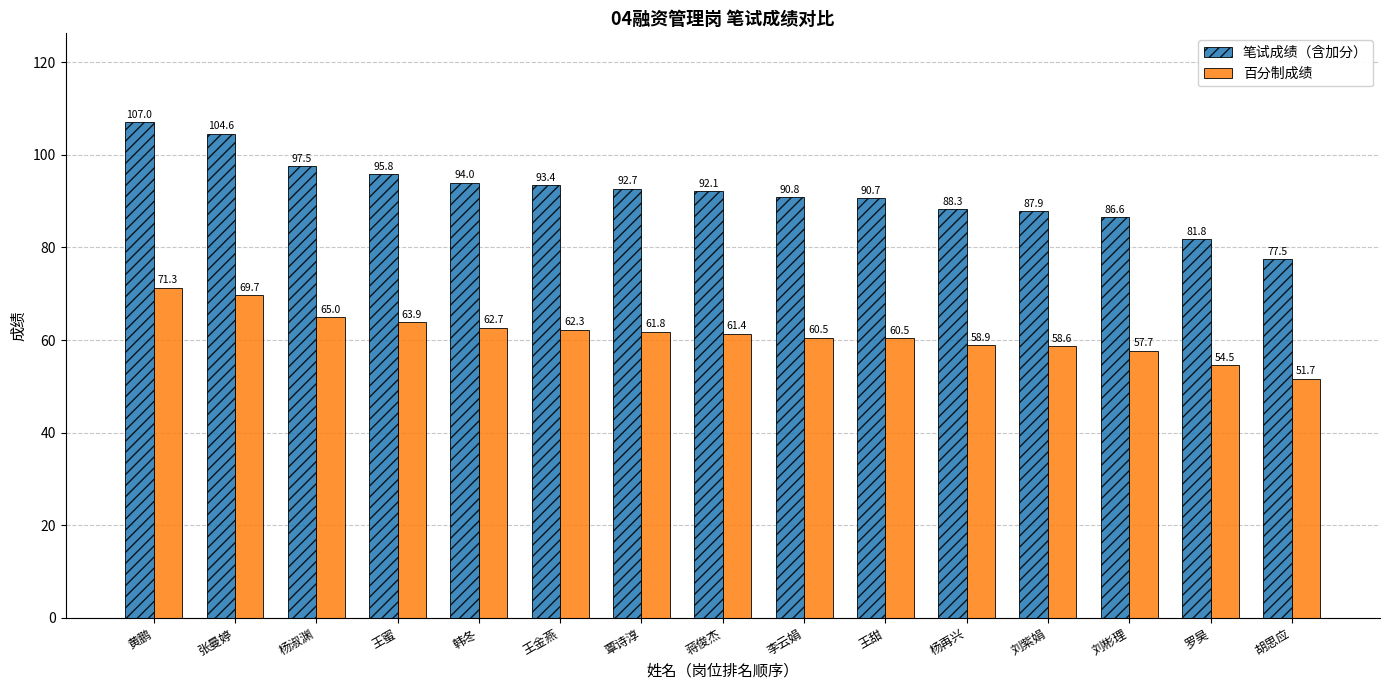

List the series in order of their overall mean, highest first.

笔试成绩（含加分）, 百分制成绩